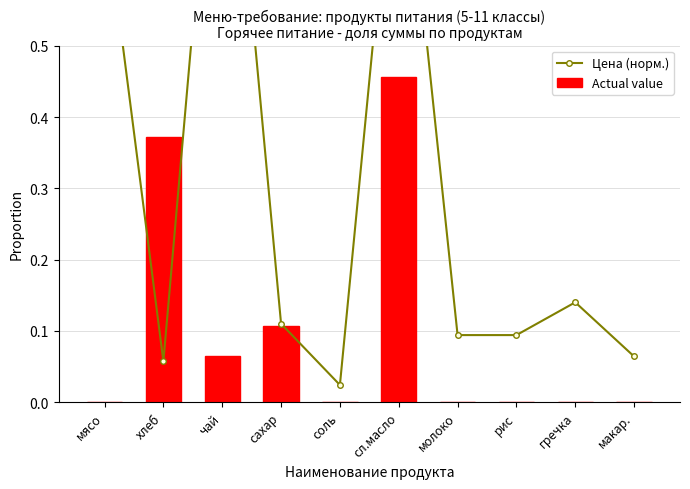

What is the label of the 3rd bar from the left?

чай